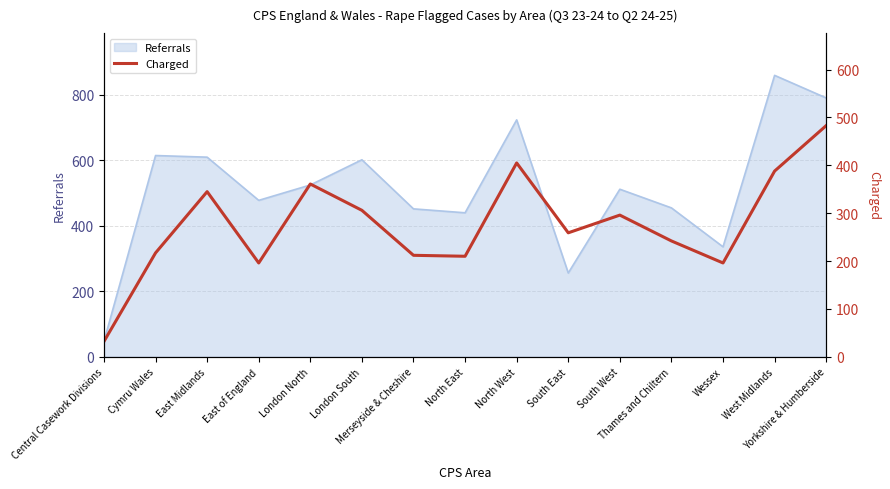

Is it true that the value at Cymru Wales is 297?

False